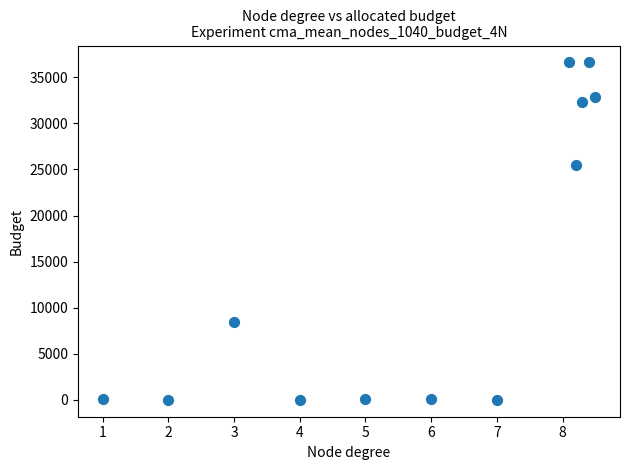

What Y value in the scatter plot is closest to 18306?

25448.6